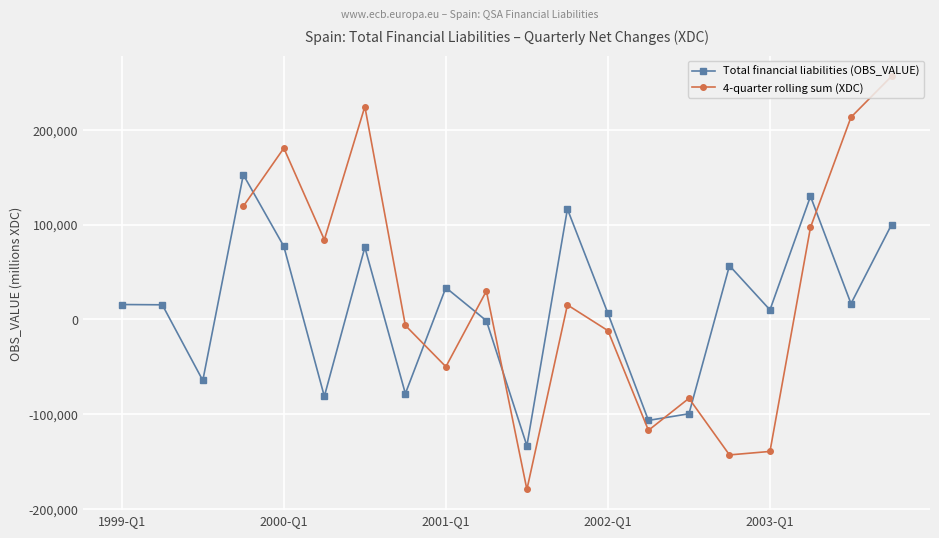

Rank the categories by value from highest to lowest.

1999-Q4, 2003-Q2, 2001-Q4, 2003-Q4, 2000-Q1, 2000-Q3, 2002-Q4, 2001-Q1, 2003-Q3, 1999-Q1, 1999-Q2, 2003-Q1, 2002-Q1, 2001-Q2, 1999-Q3, 2000-Q4, 2000-Q2, 2002-Q3, 2002-Q2, 2001-Q3